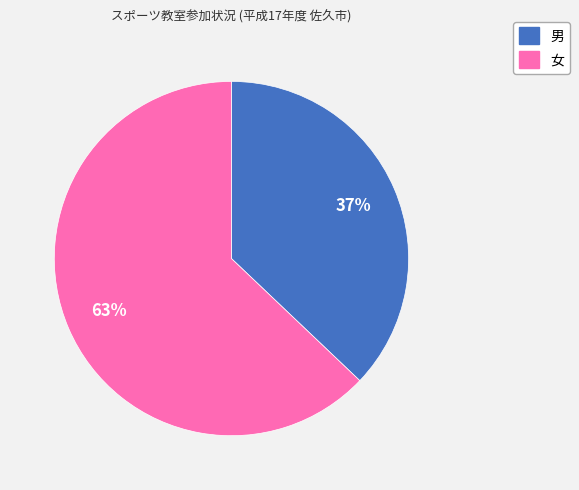

Rank the categories by value from lowest to highest.

男, 女